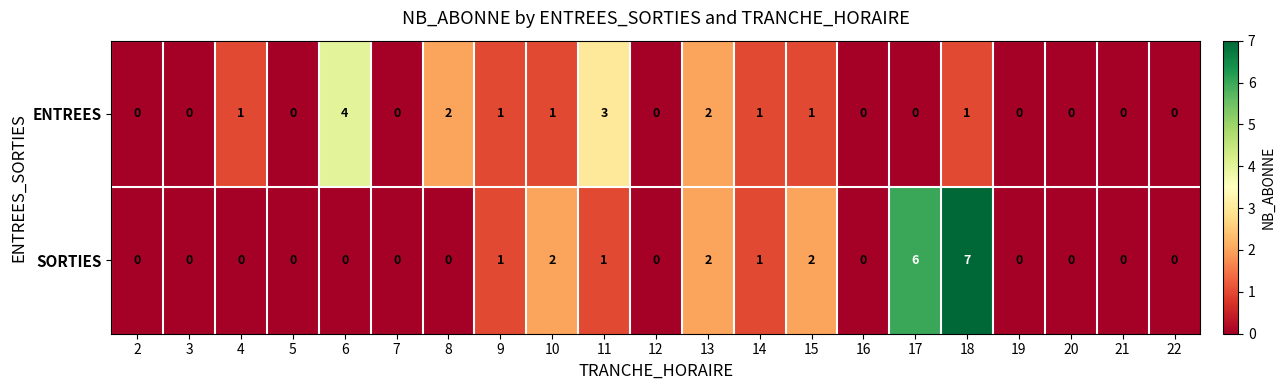

Is it true that SORTIES equals 0 at 22?

True